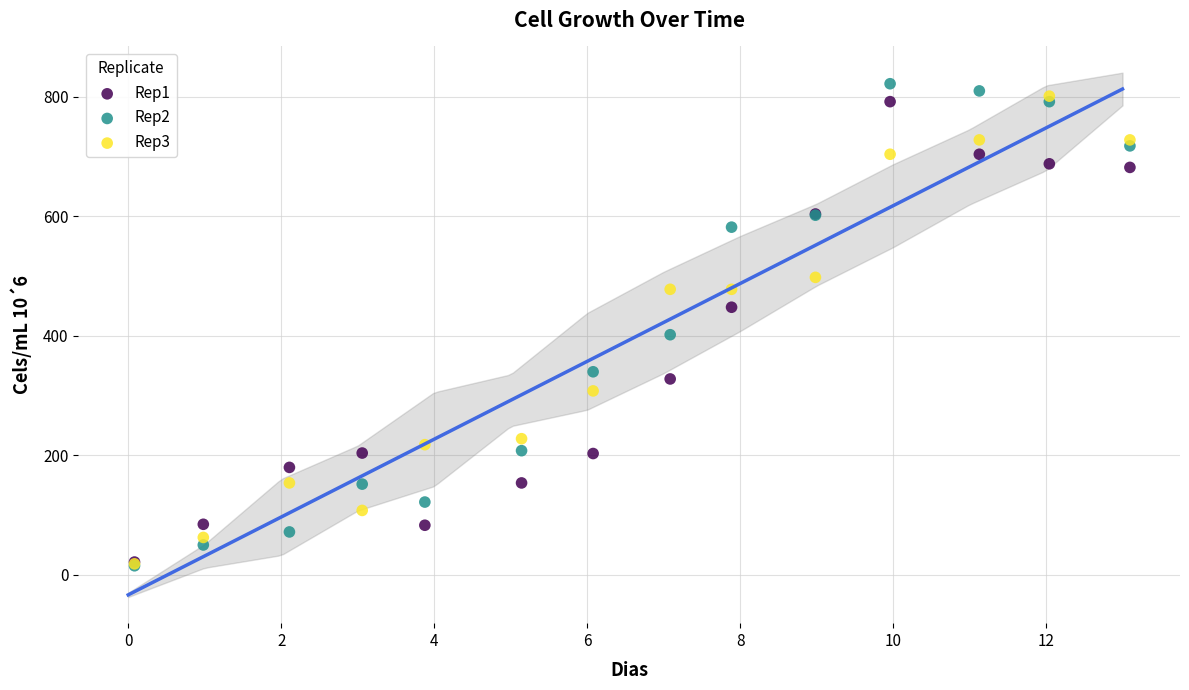

Across all series, what Y value is closest to 418?

402.0